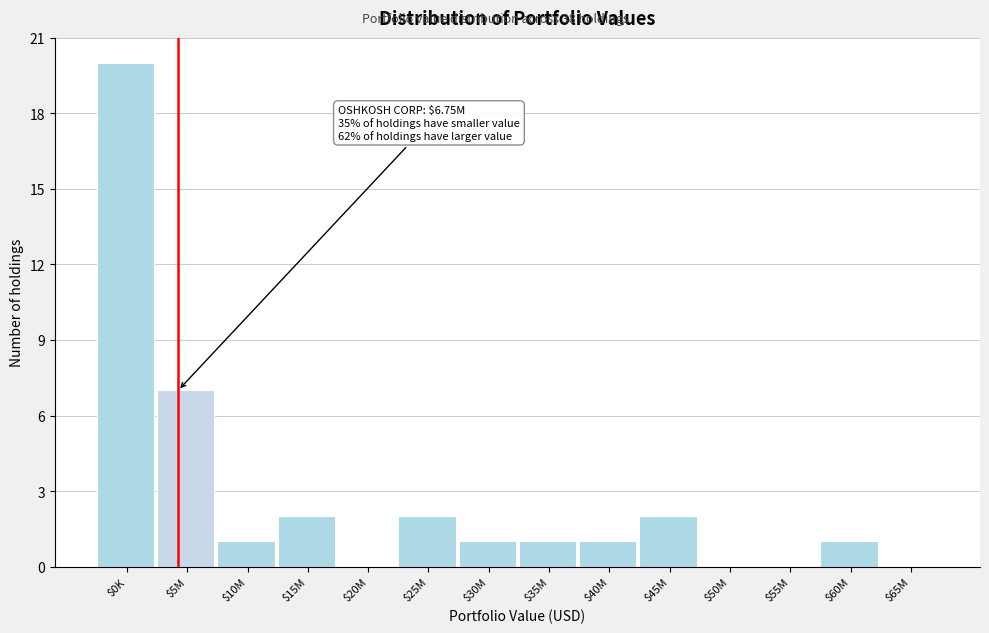

Which label corresponds to the largest value in the chart?

$0K